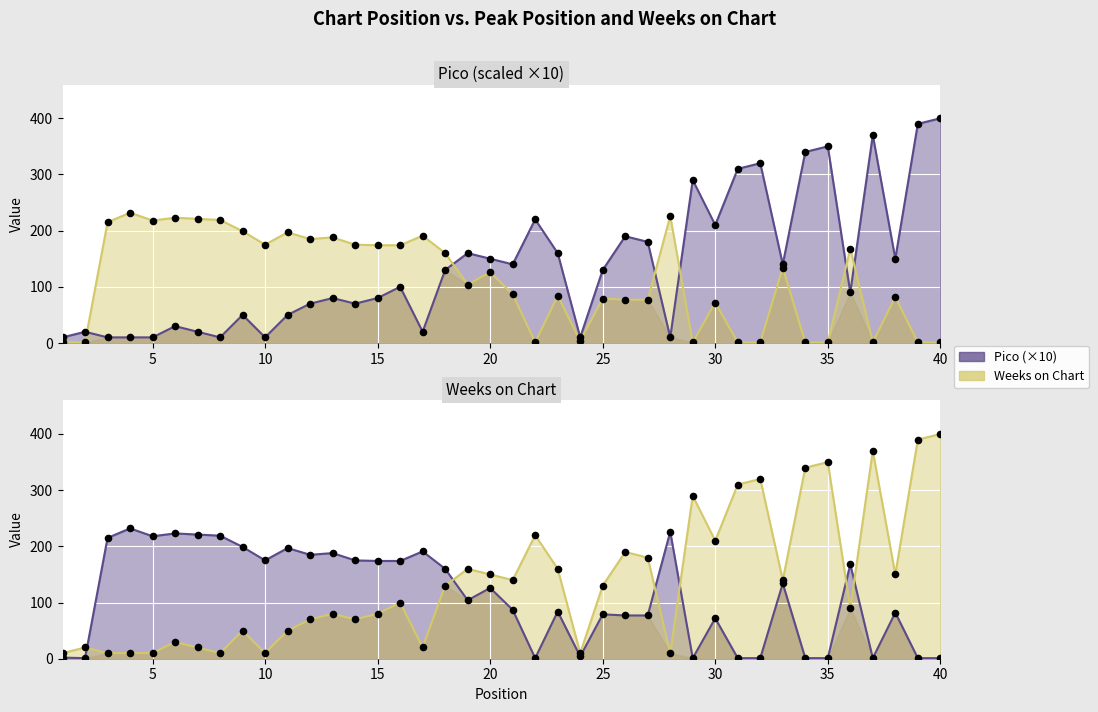

At which category is the sum across all series the highest?

40